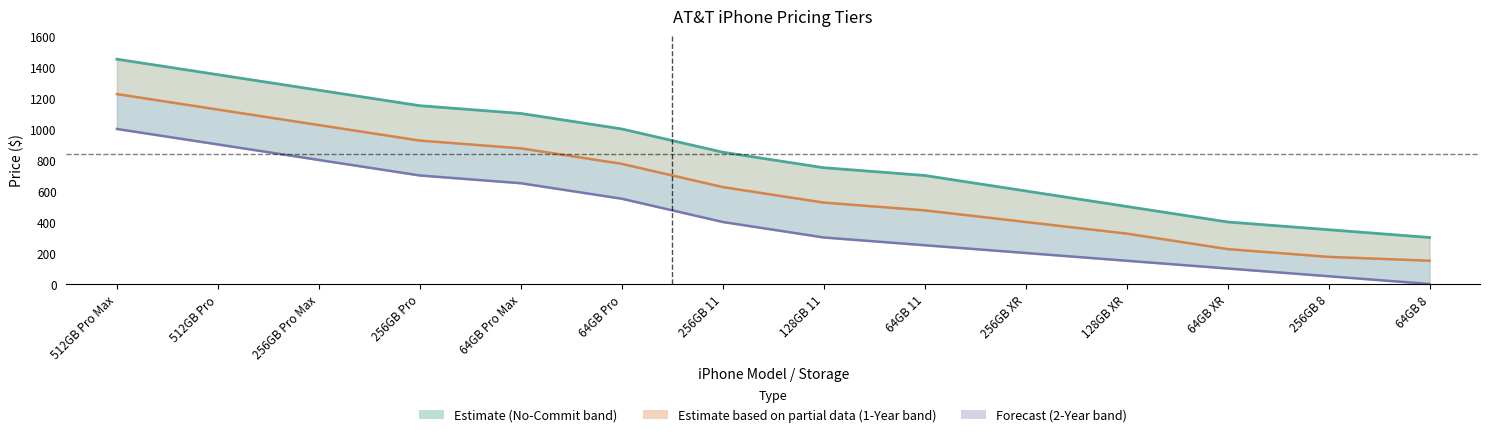

True or false: No-Commit Retail Price and 1-Year Price cross at least once.

False